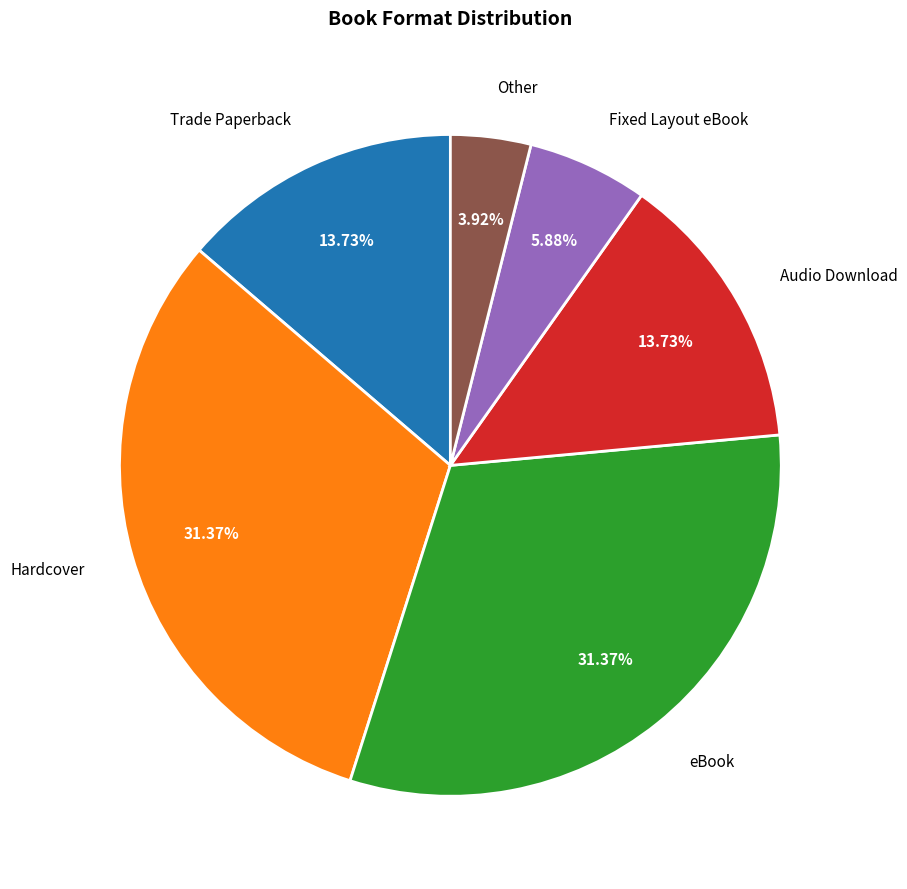

What is the ratio of the value at Other to the value at Audio Download?

0.3